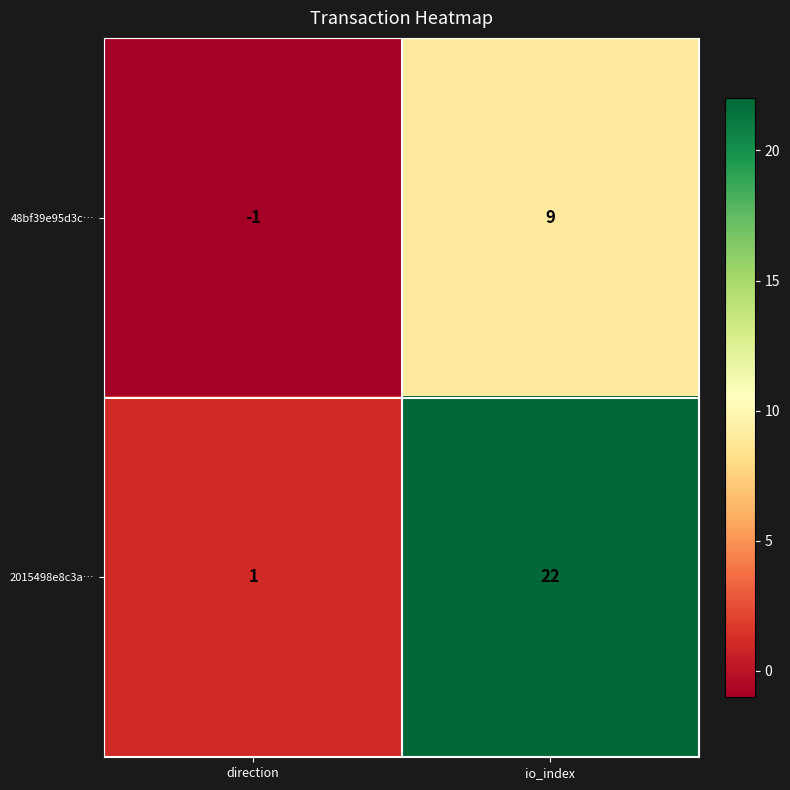

Reading left to right, list all the values displayed in this chart.

48bf39e95d3c…: direction=-1	io_index=9
2015498e8c3a…: direction=1	io_index=22